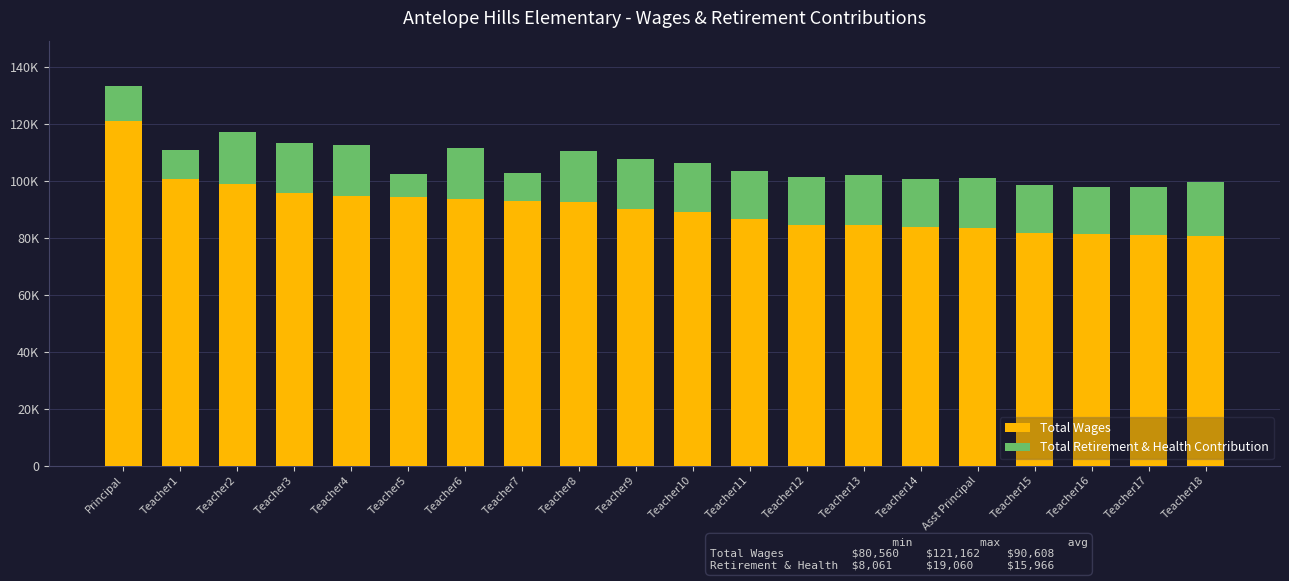

The value of Total Wages at Teacher15 is 81825. True or false?

True